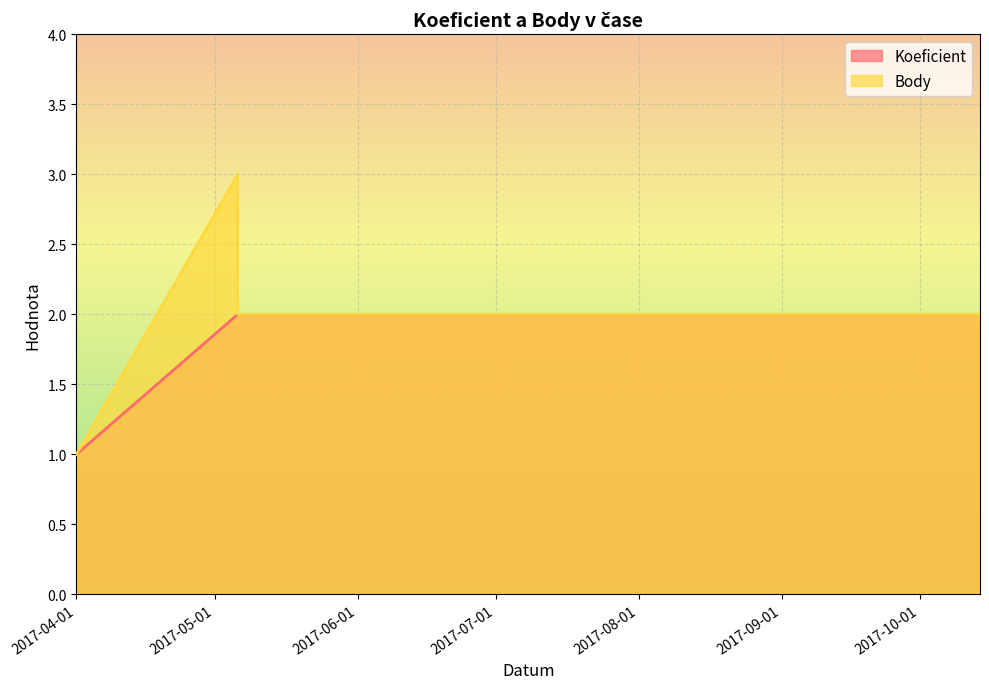

List the series in order of their peak value, highest first.

Body, Koeficient